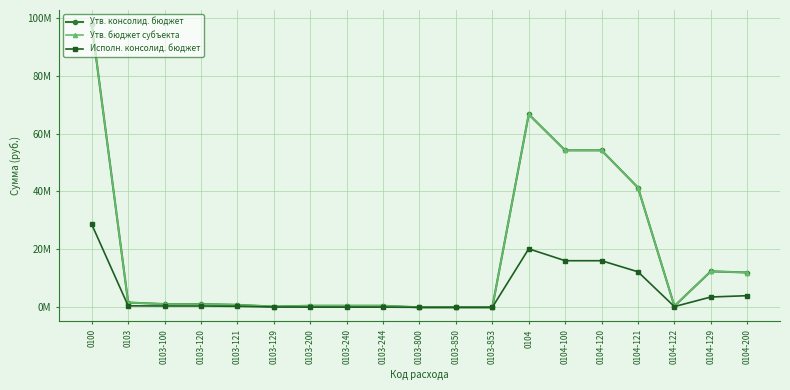

Reading left to right, transcribe all the data shown in this chart.

Утв. консолид. бюджет: 0100=97754659.0	0103=1664233.0	0103-100=1120204.0	0103-120=1120204.0	0103-121=860371.0	0103-129=259833.0	0103-200=543529.0	0103-240=543529.0	0103-244=543529.0	0103-800=500.0	0103-850=500.0	0103-853=500.0	0104=66643649.0	0104-100=54198569.0	0104-120=54198569.0	0104-121=41343642.0	0104-122=432370.0	0104-129=12422557.0	0104-200=12023685.0
Утв. бюджет субъекта: 0100=97754659.0	0103=1664233.0	0103-100=1120204.0	0103-120=1120204.0	0103-121=860371.0	0103-129=259833.0	0103-200=543529.0	0103-240=543529.0	0103-244=543529.0	0103-800=500.0	0103-850=500.0	0103-853=500.0	0104=66643649.0	0104-100=54198569.0	0104-120=54198569.0	0104-121=41343642.0	0104-122=432370.0	0104-129=12422557.0	0104-200=12023685.0
Исполн. консолид. бюджет: 0100=28644101.6	0103=523230.9	0103-100=462152.4	0103-120=462152.4	0103-121=356811.4	0103-129=105341.0	0103-200=61078.5	0103-240=61078.5	0103-244=61078.5	0103-800=0.0	0103-850=0.0	0103-853=0.0	0104=20206134.9	0104-100=16093972.1	0104-120=16093972.1	0104-121=12269719.1	0104-122=258449.0	0104-129=3565804.0	0104-200=4019901.8